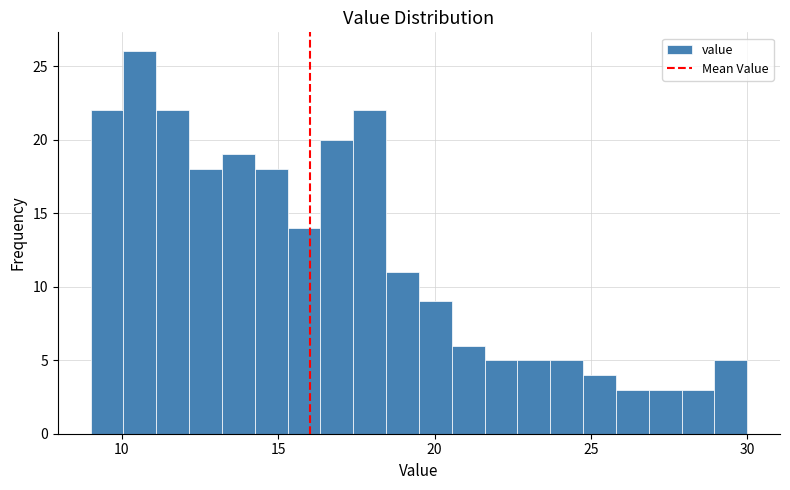

Read against the x-axis, roughly where is the centre of the tallest bar?

10.5